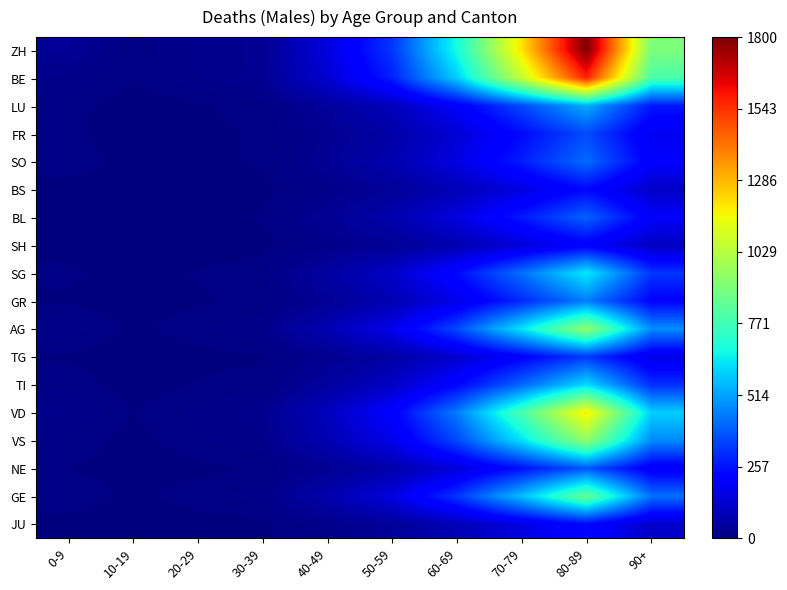

What is the greatest value displayed?

1800